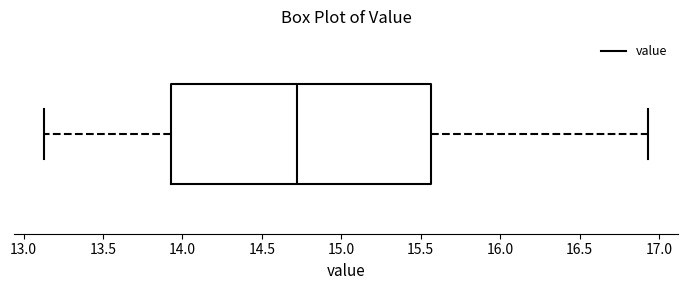

Transcribe this box plot: give where the median line is, the range the box spans, and where the two whiskers end, as read against the x-axis. The values are not printed on the chart, so give them approximately, as read against the axis.

median 14.70, box 13.95 to 15.55, whiskers 13.15 to 16.95